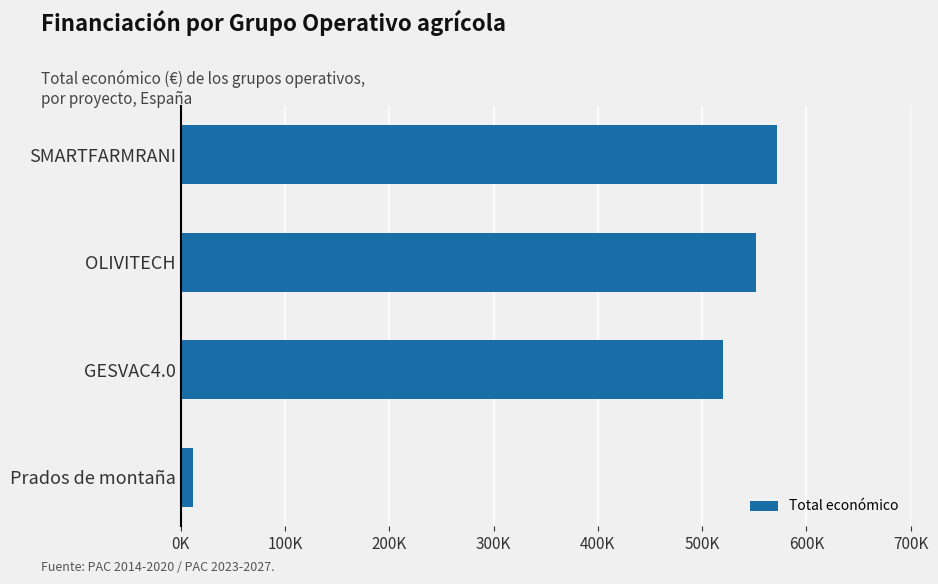

Does the chart contain any negative values?

No